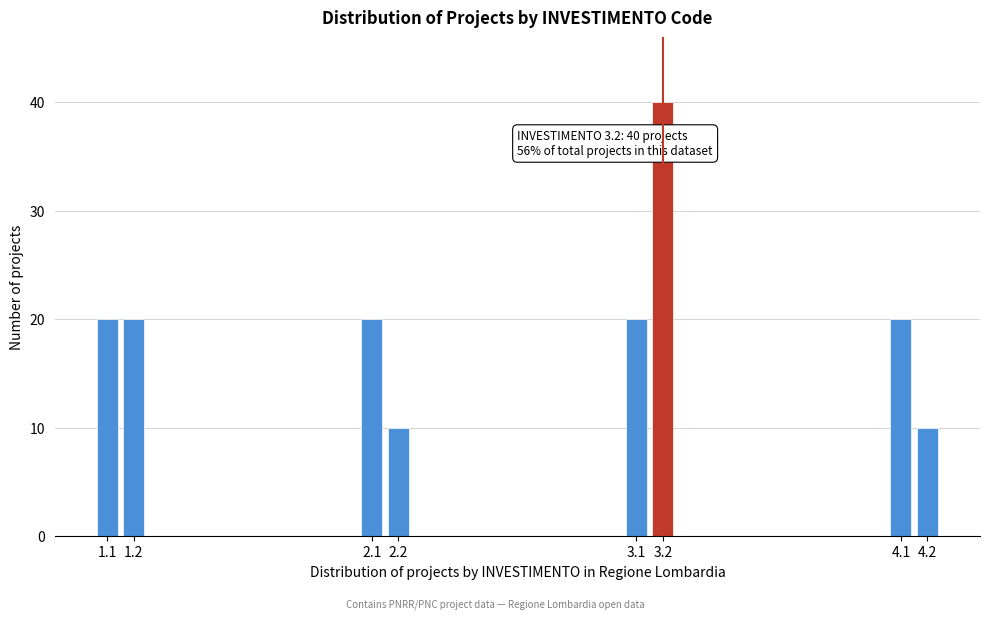

Reading right to left, extract all data points from this chart.

10	20	40	20	10	20	20	20